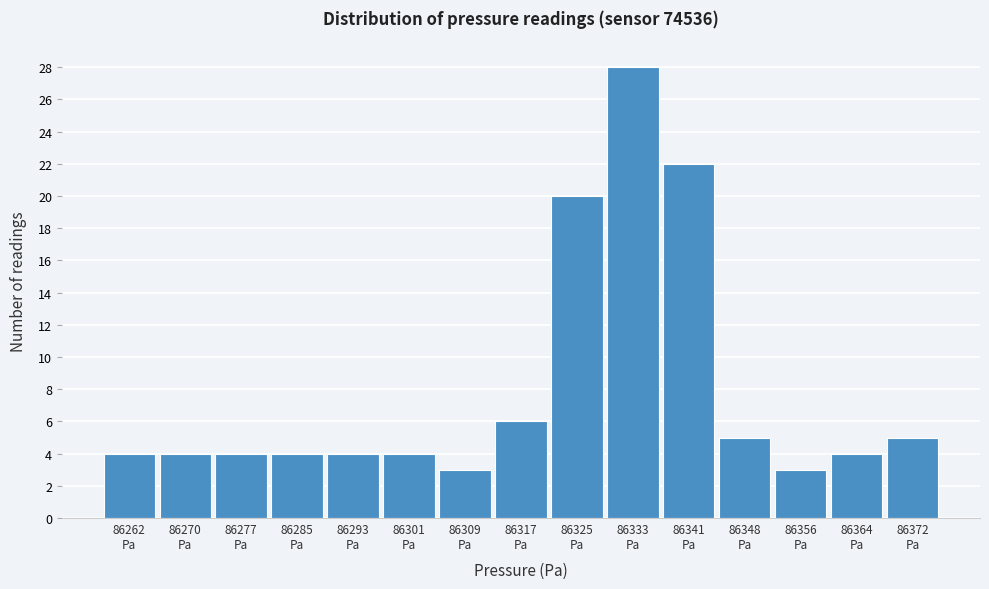

Reading right to left, extract all data points from this chart.

5	4	3	5	22	28	20	6	3	4	4	4	4	4	4